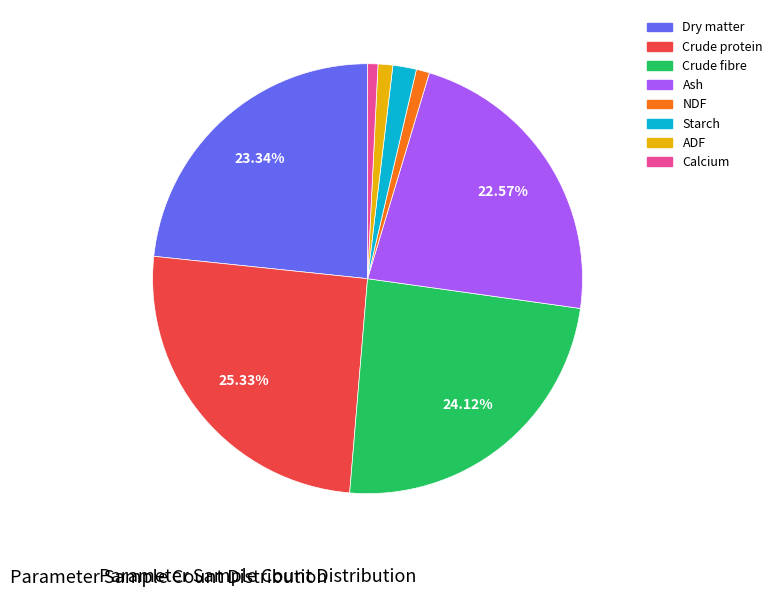

Count the number of slices in the pie.

8